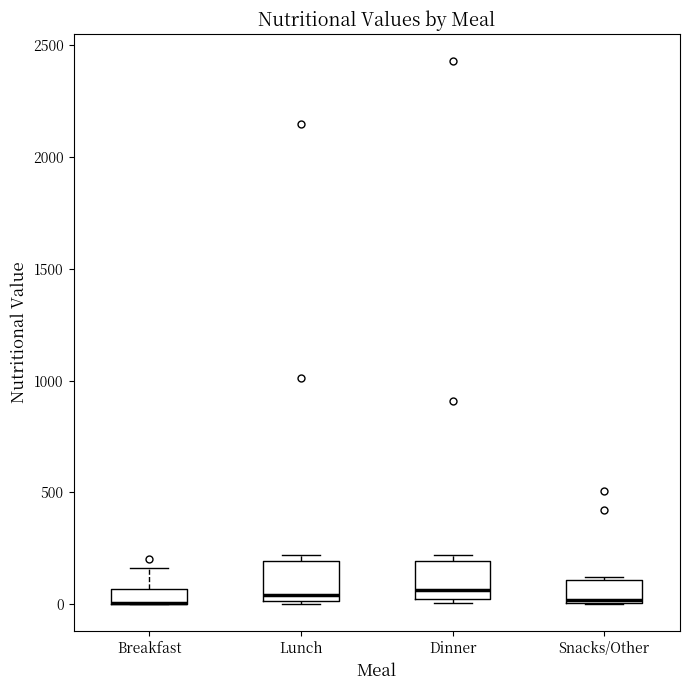

Where does the median line of the box for Lunch sit on the y-axis? The values are not printed on the chart, so give them approximately, as read against the axis.

50